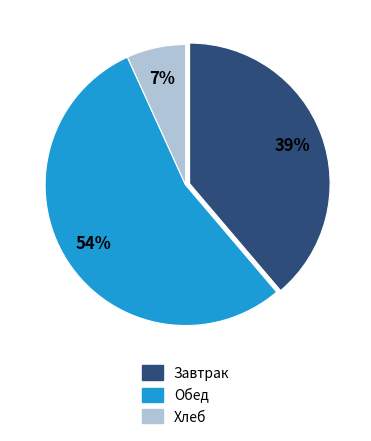

Does any single category account for the majority?

Yes